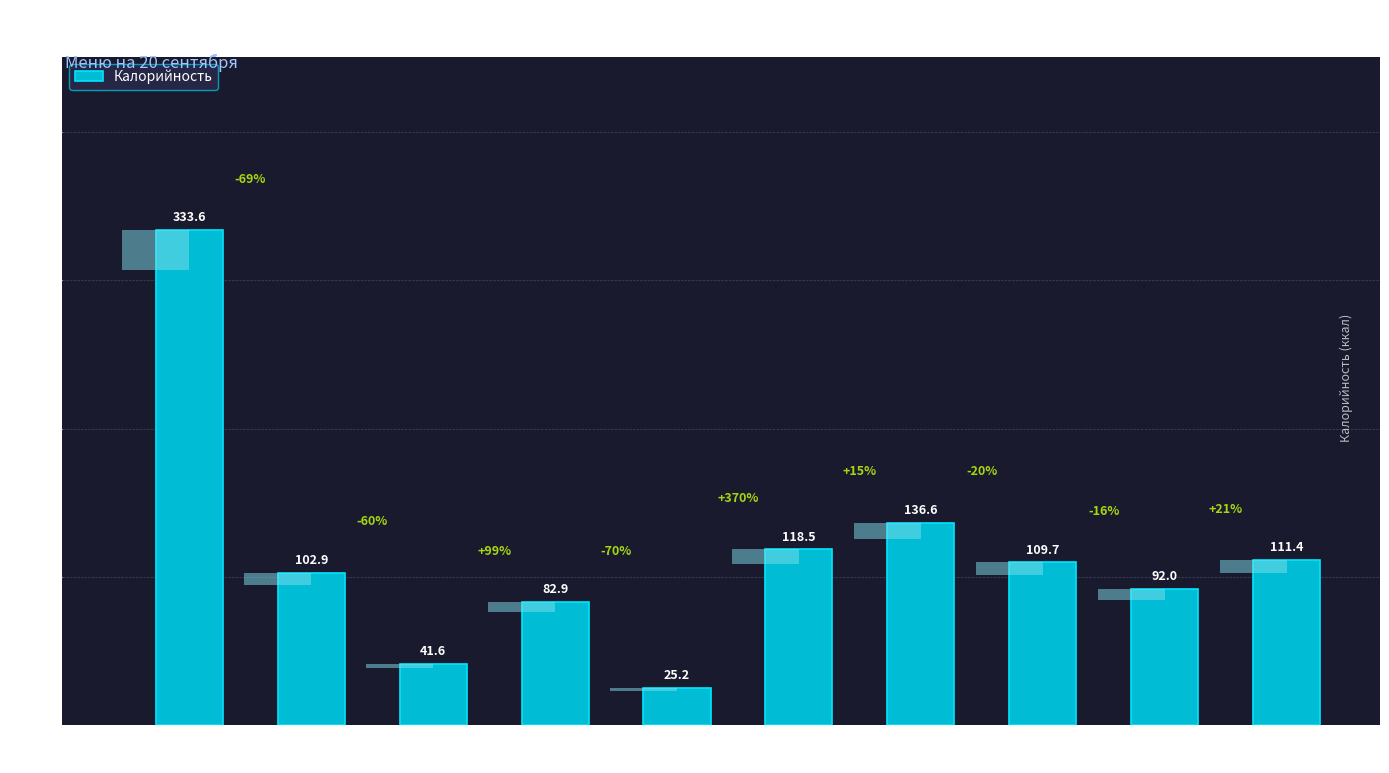

What is the value of the 5th bar from the left?

25.2